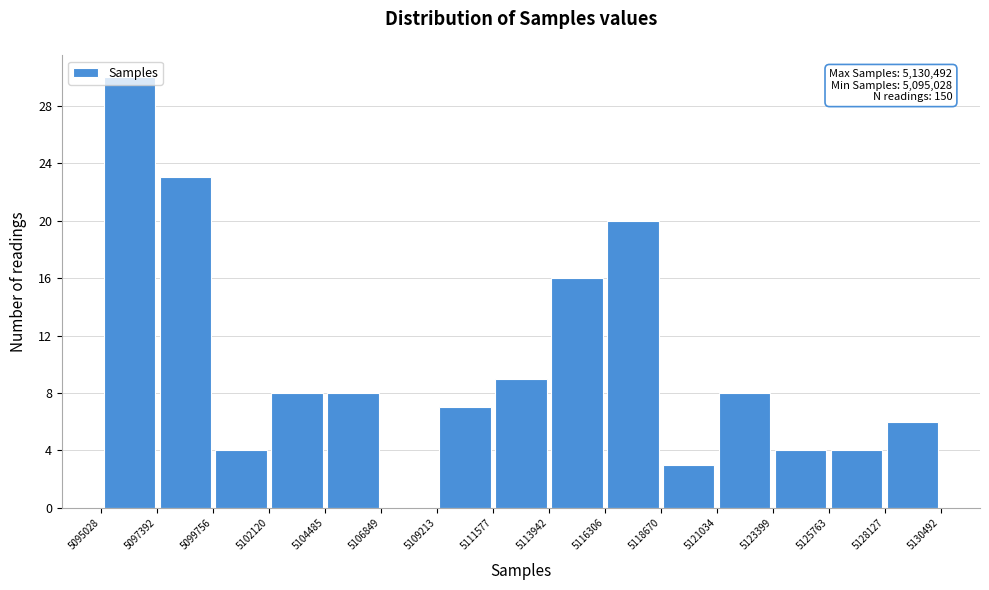

Which range on the x-axis has the tallest bar?

5095028 to 5097392